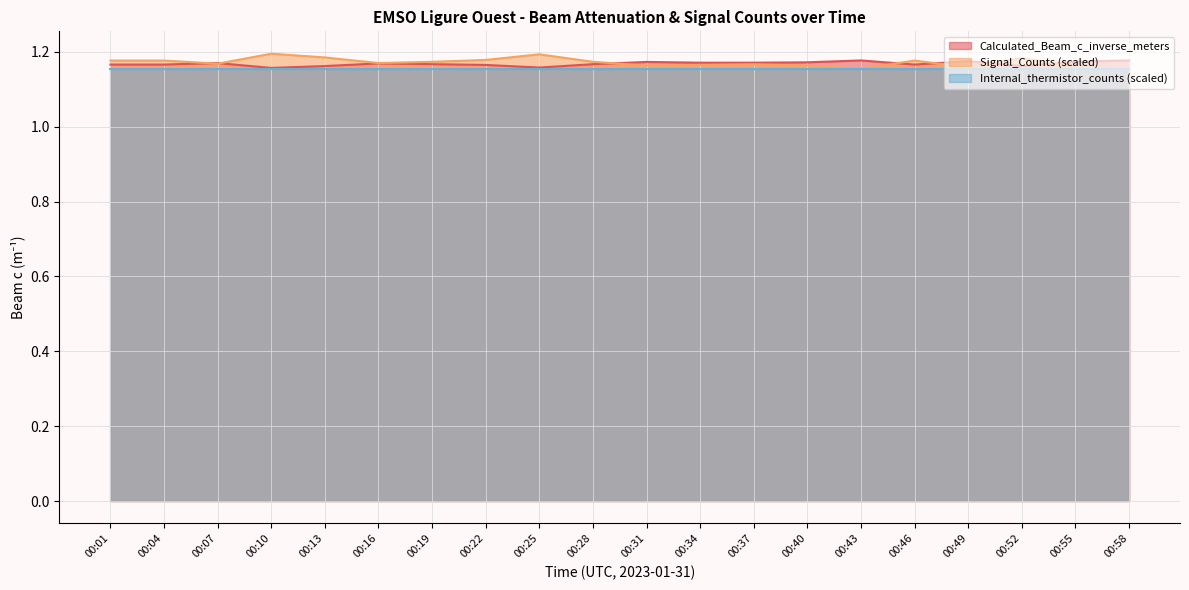

What value does the Signal_Counts_norm series have at 00:49?

1.2